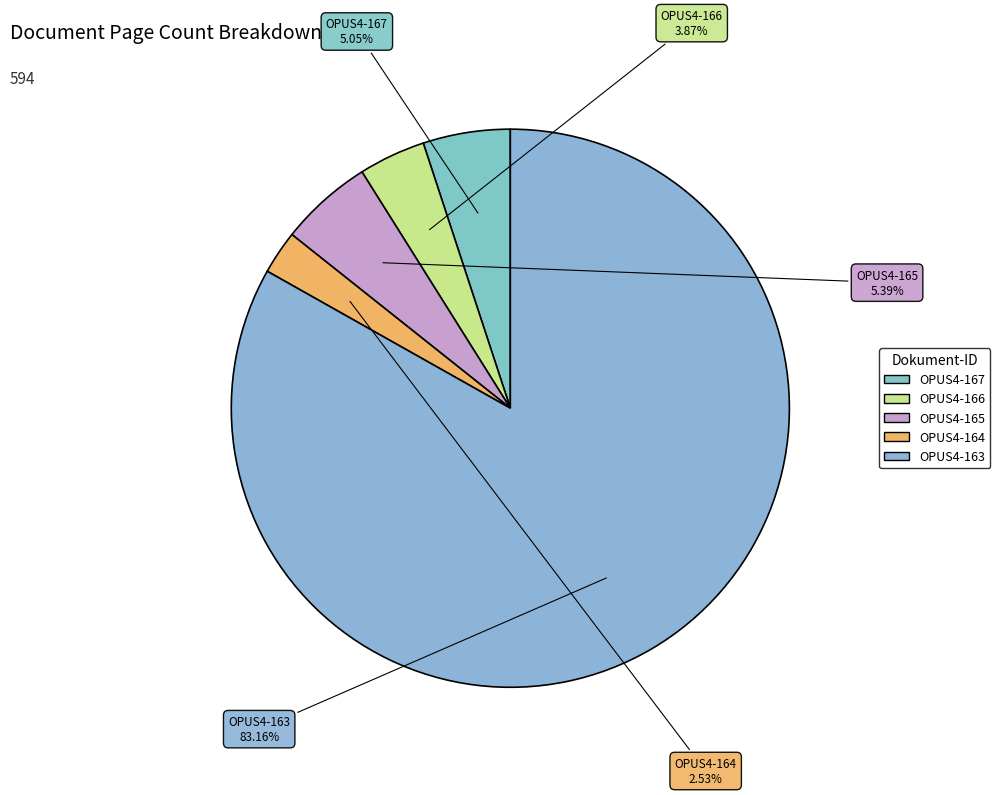

True or false: OPUS4-164 accounts for 3% of the total.

True